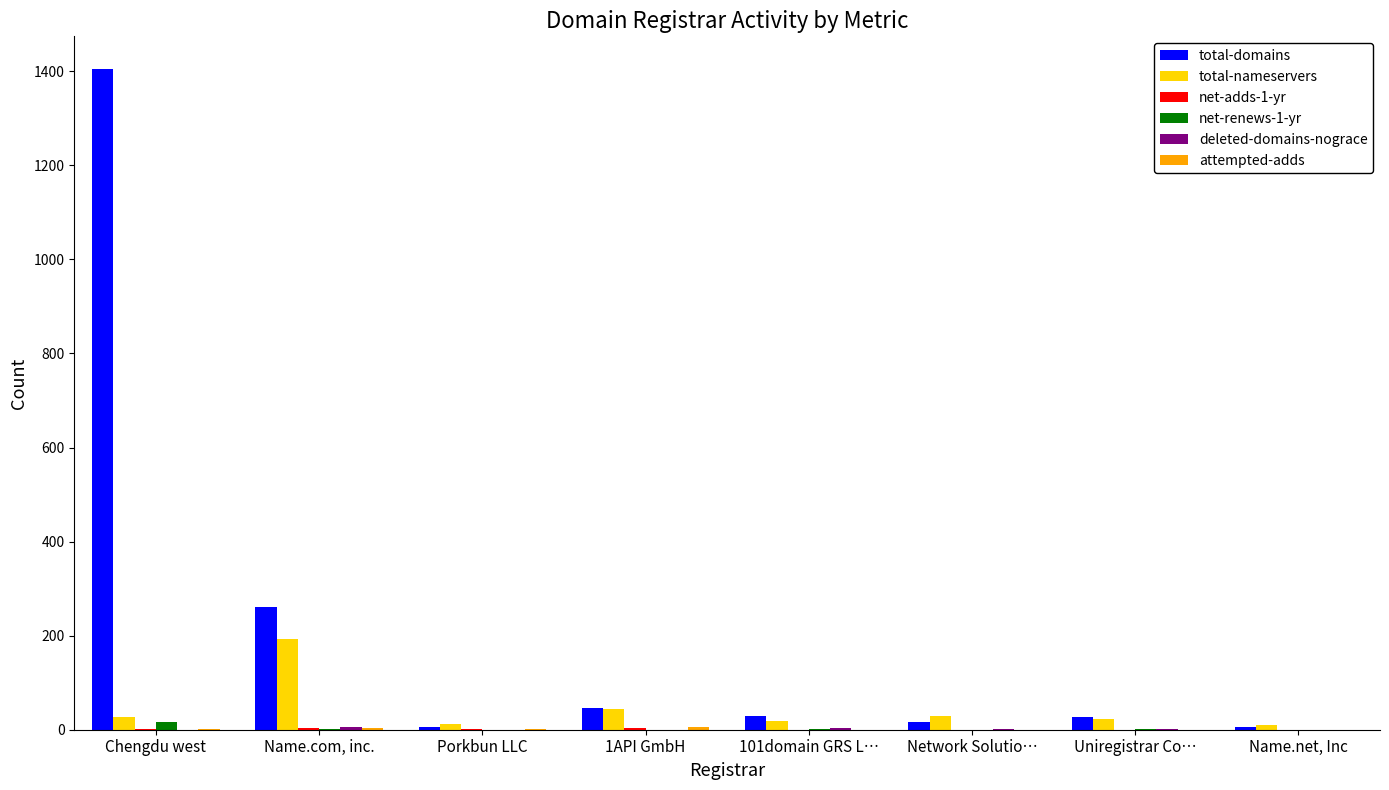

At which category is the sum across all series the highest?

Chengdu west